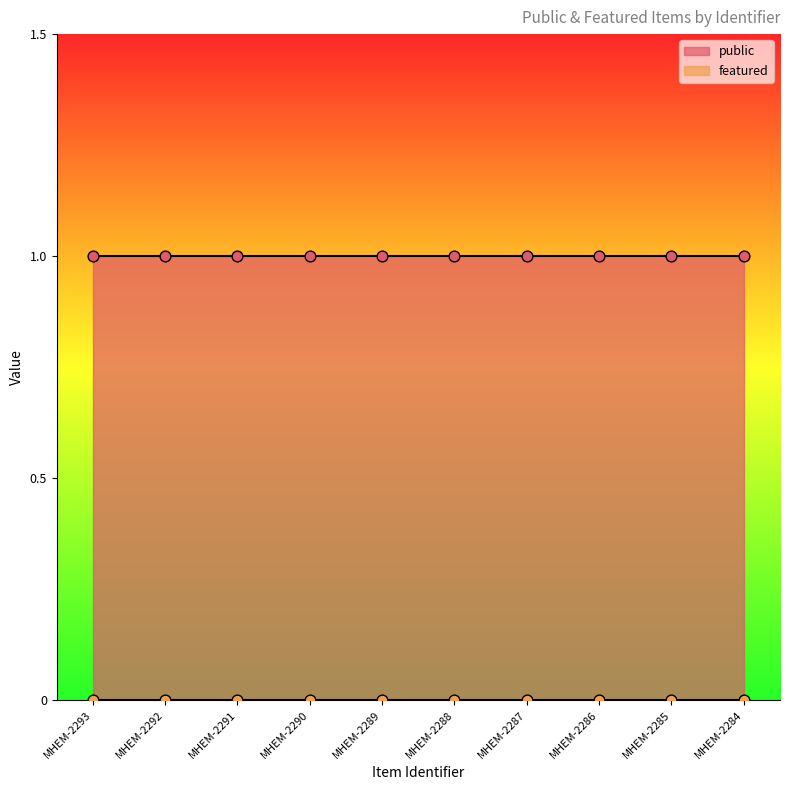

Which series has the largest Y range (max minus min)?

public